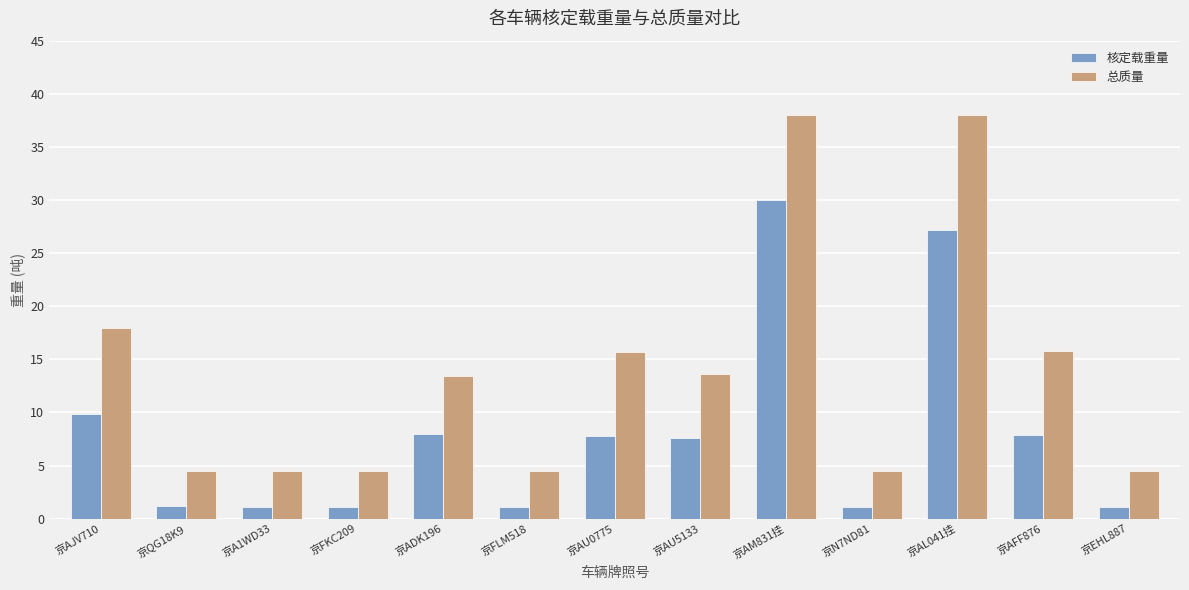

How many categories are shown in the chart?

13